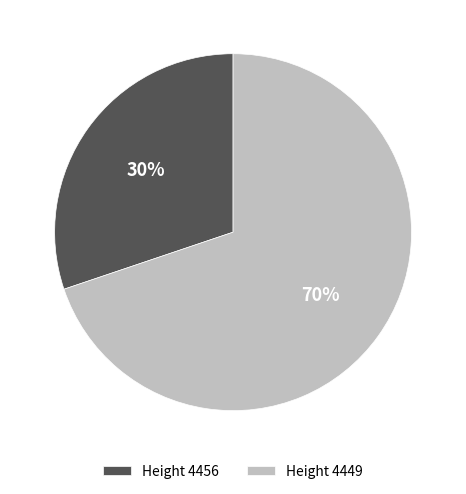

What percentage is the Height 4456 slice, to the nearest percent?

30%